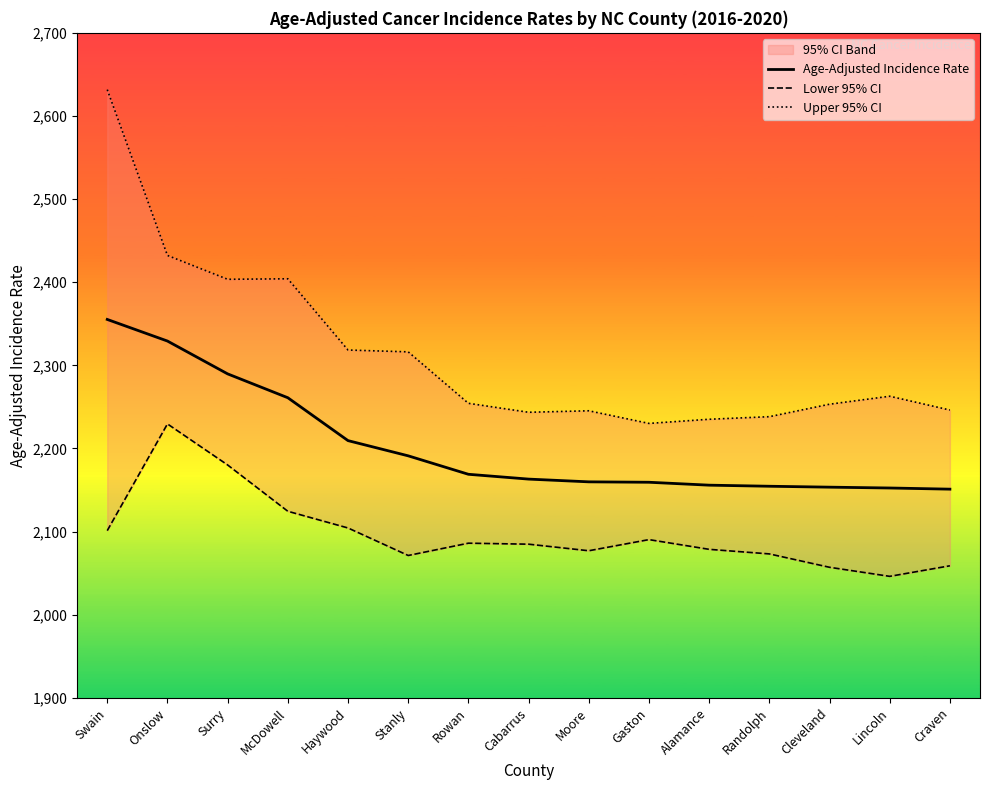

What is the value of the Age-Adjusted Incidence Rate point at the 3rd from the left?

2289.7